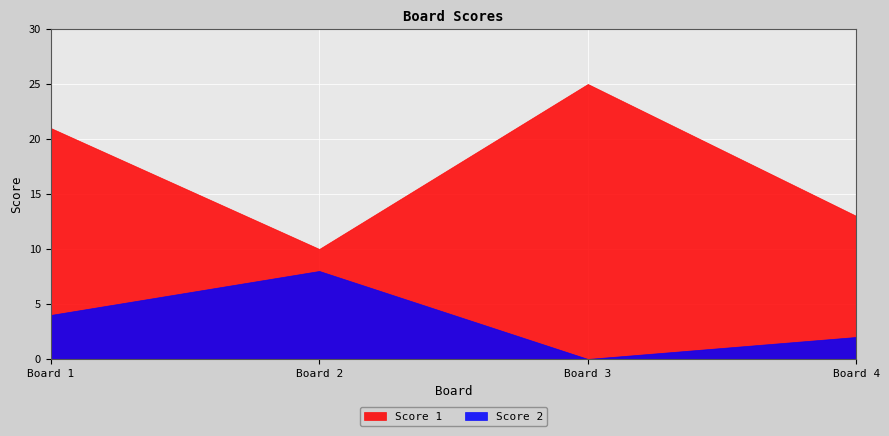

How many distinct data groups are displayed?

2